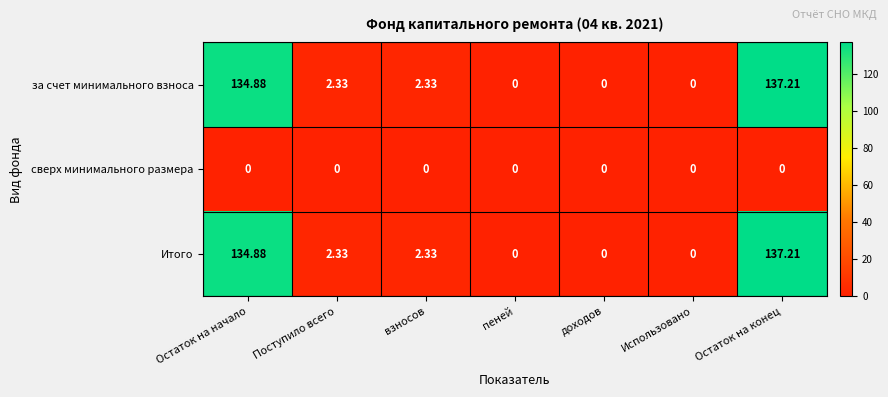

At which category is the sum across all series the highest?

Остаток на конец